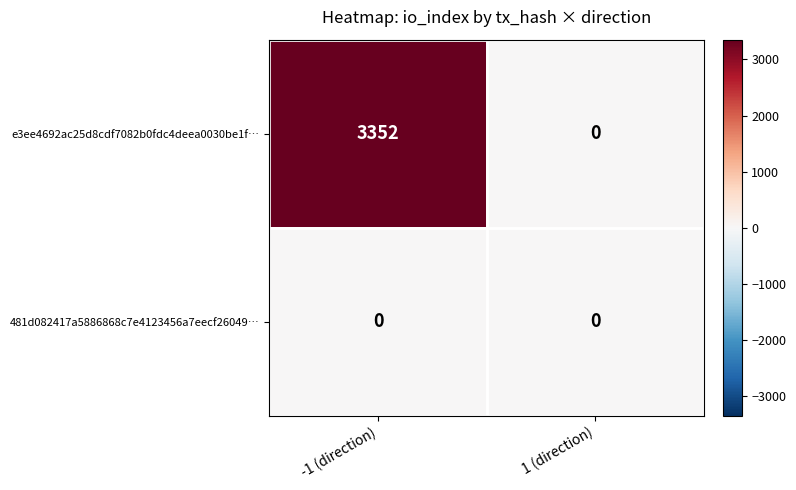

The value of e3ee4692ac25d8cdf7082b0fdc4deea0030be1f… at 1 (direction) is 0. True or false?

True